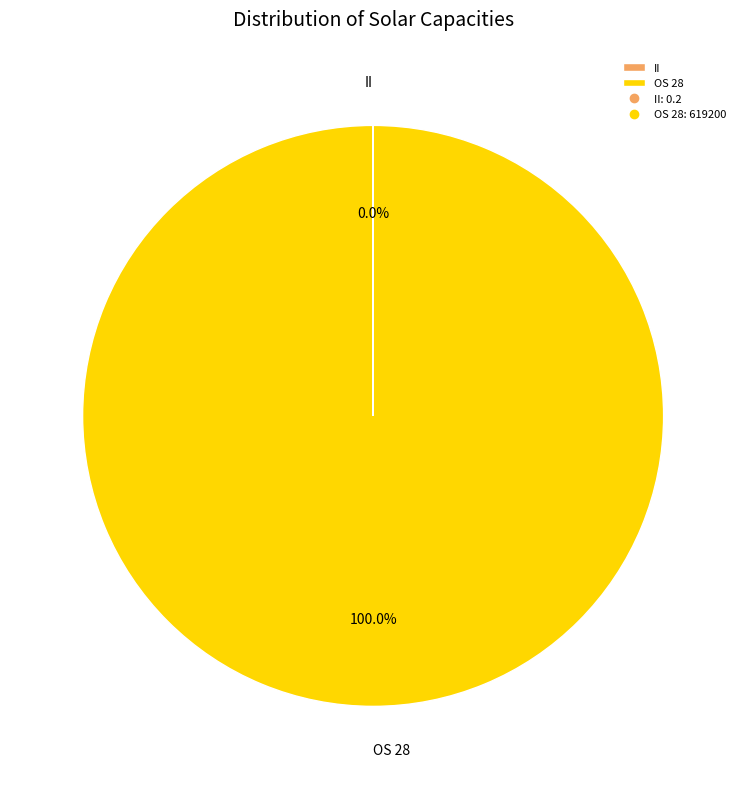

Is there a majority slice in this chart?

Yes